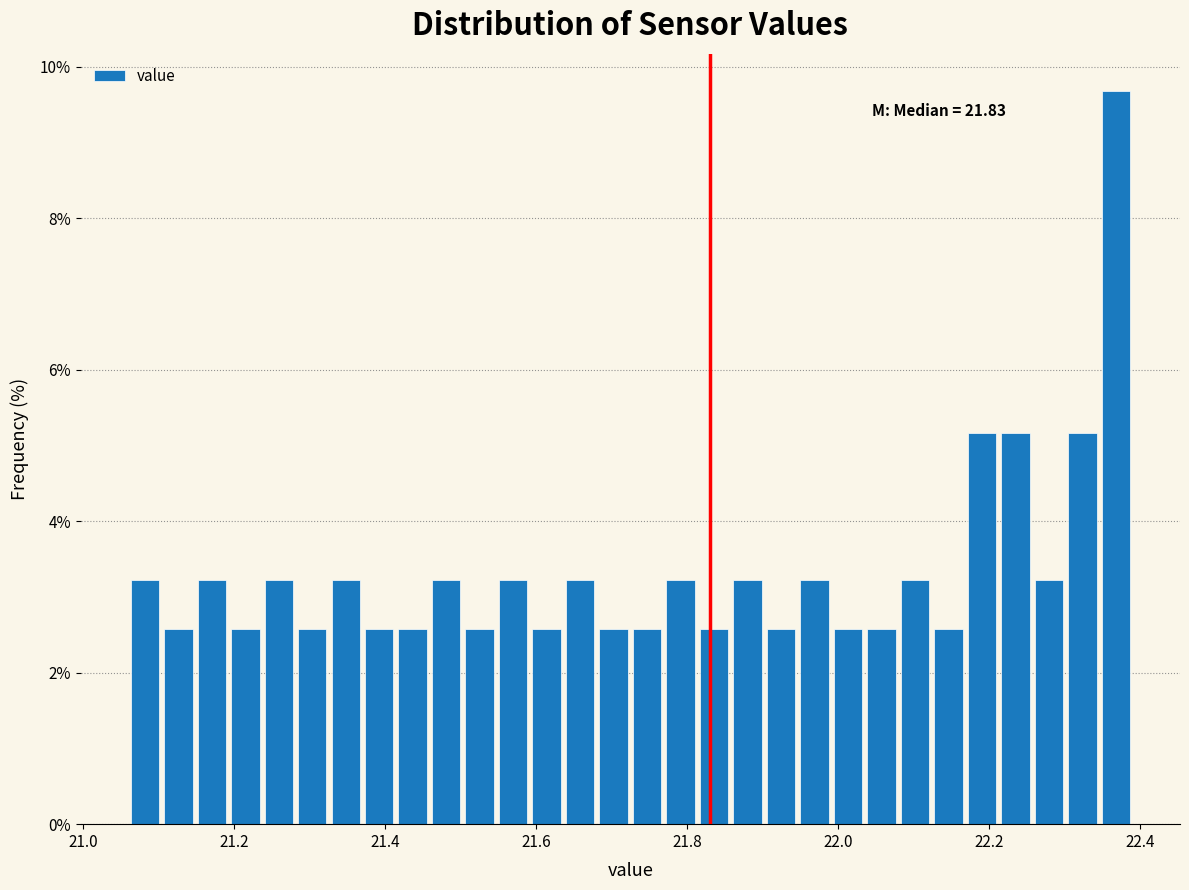

Read against the x-axis, roughly where is the centre of the tallest bar?

22.36